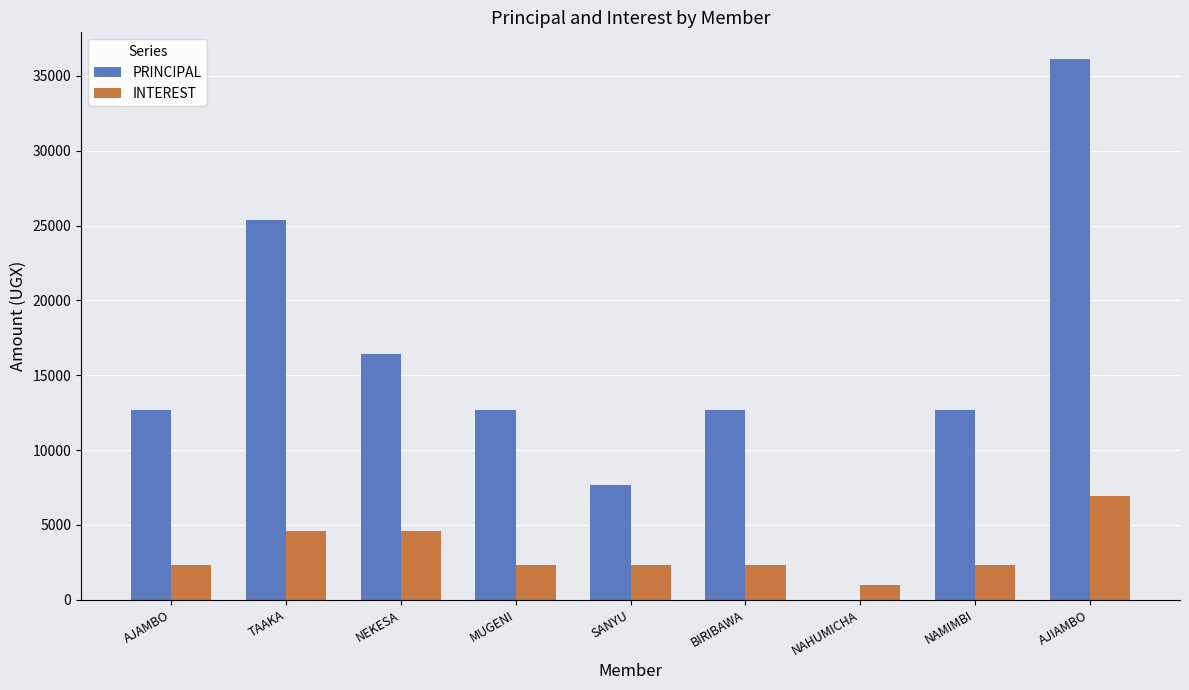

What value does the PRINCIPAL series have at BIRIBAWA?

12700